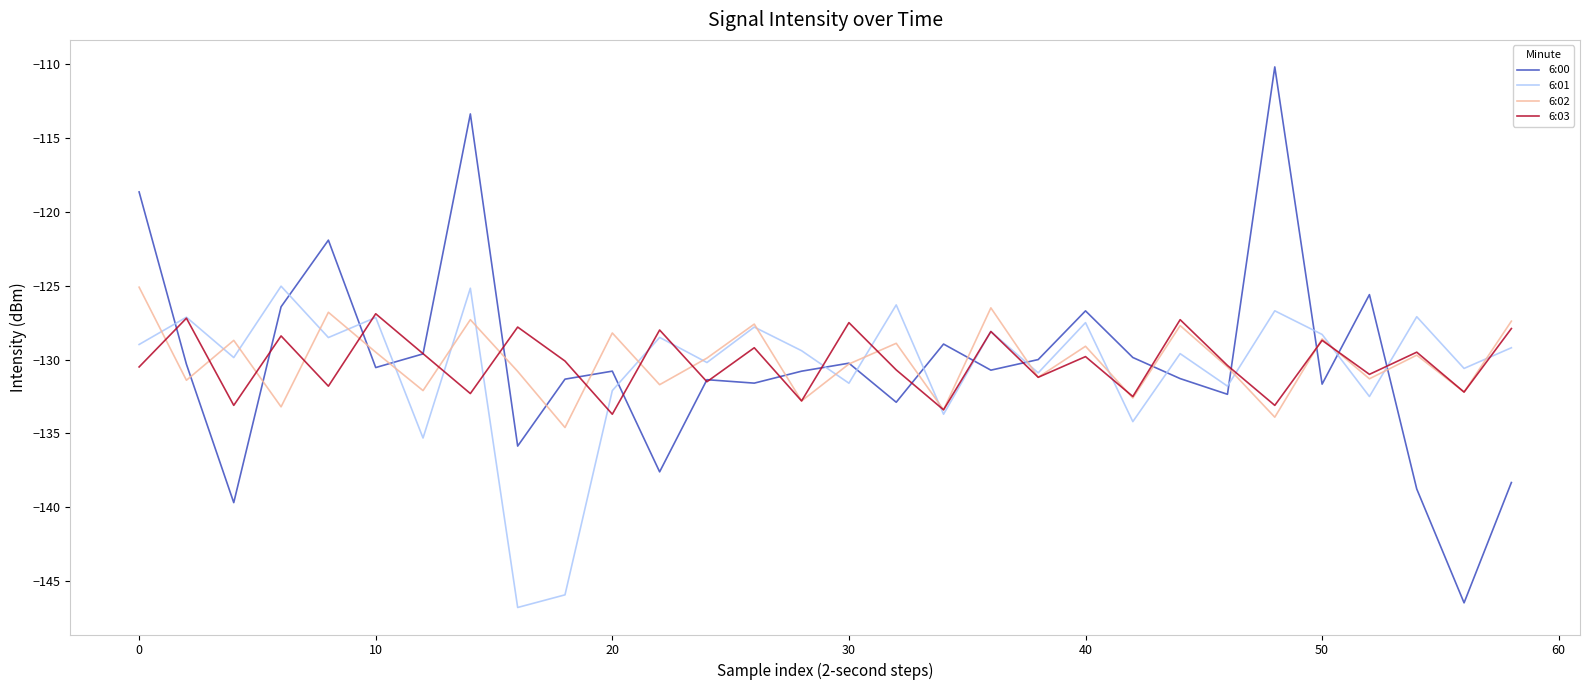

Which series has the widest spread of values?

6:00